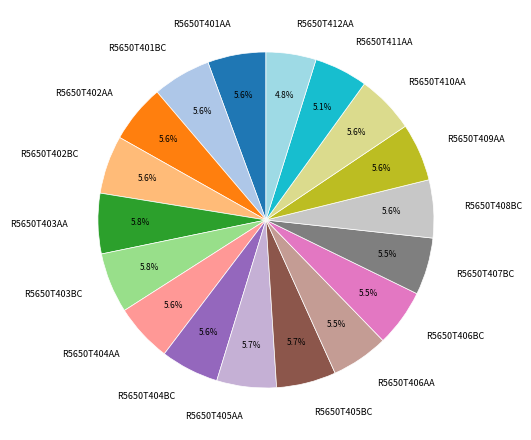

How many slices are in this pie chart?

18